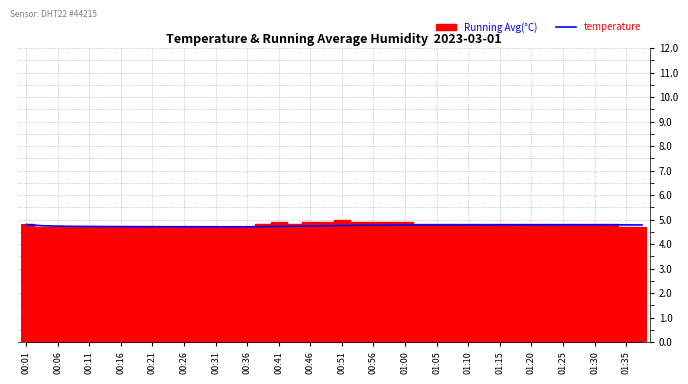

Which label corresponds to the smallest value in the chart?

00:36